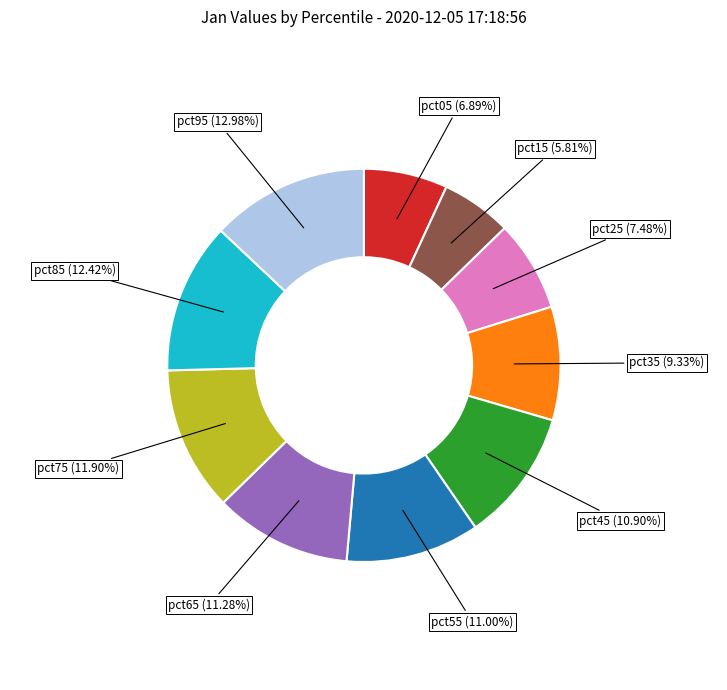

True or false: pct85 accounts for 23% of the total.

False